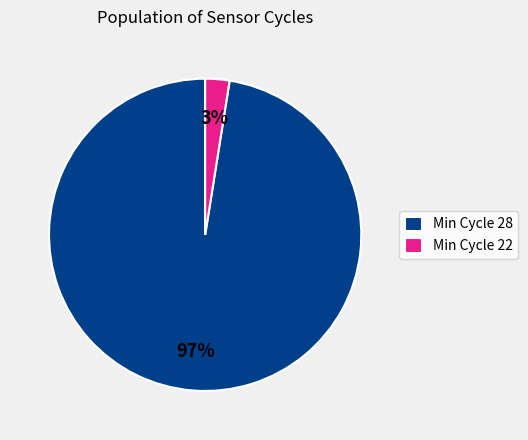

What percentage is the Min Cycle 28 slice, to the nearest percent?

97%